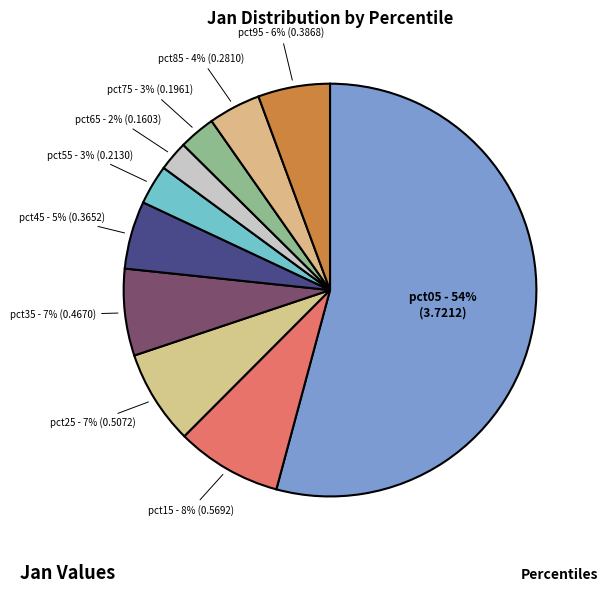

Is there any slice that represents more than half of the pie?

Yes